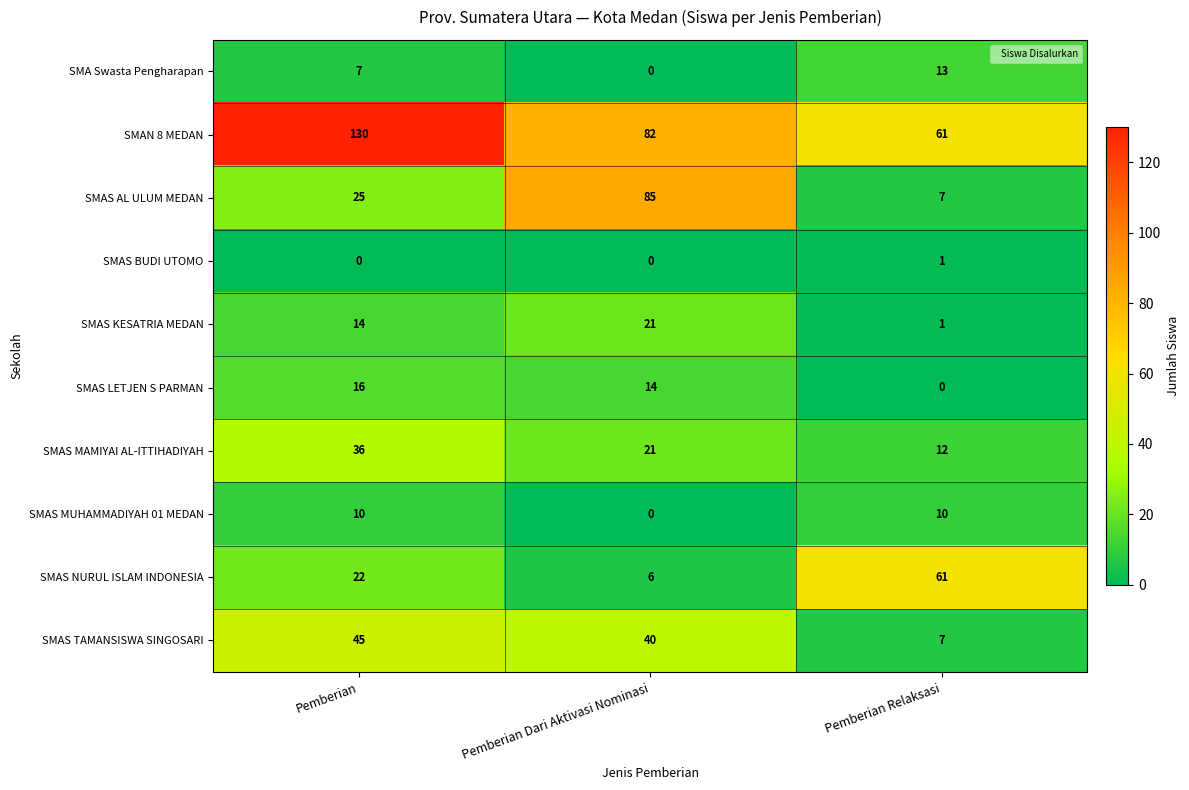

Is it true that SMAS LETJEN S PARMAN equals 0 at Pemberian Relaksasi?

True